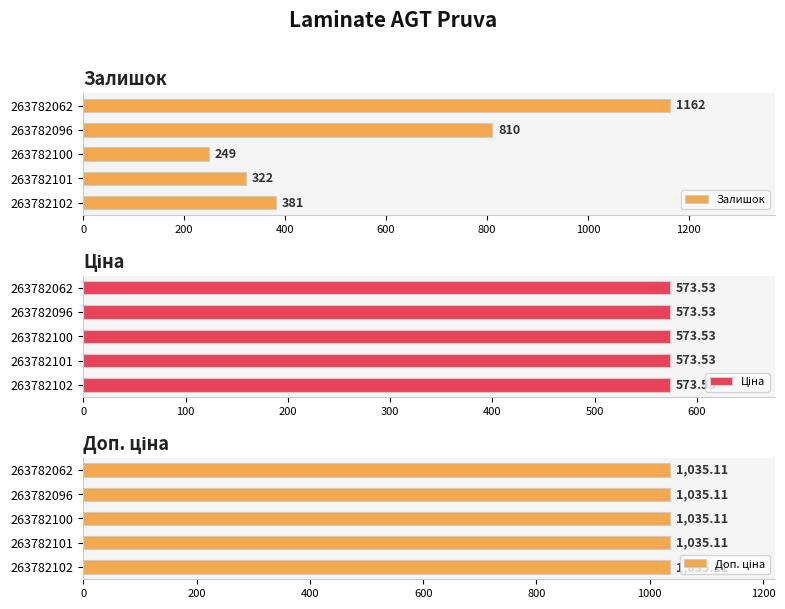

How many groups of bars are there?

5